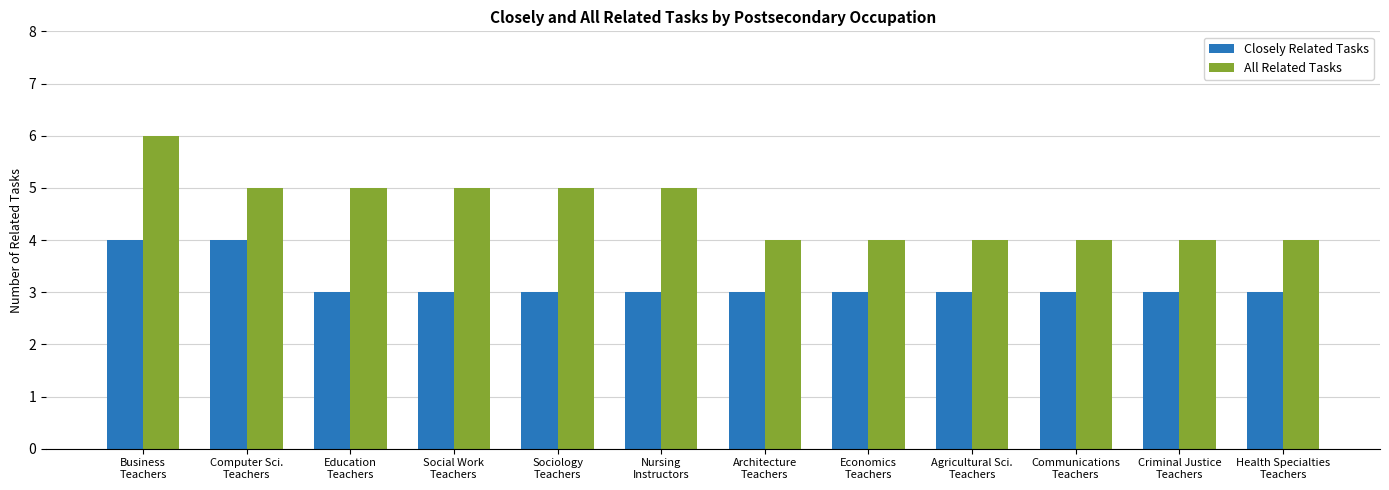

Are the bars grouped side by side (vs. stacked)?

Yes